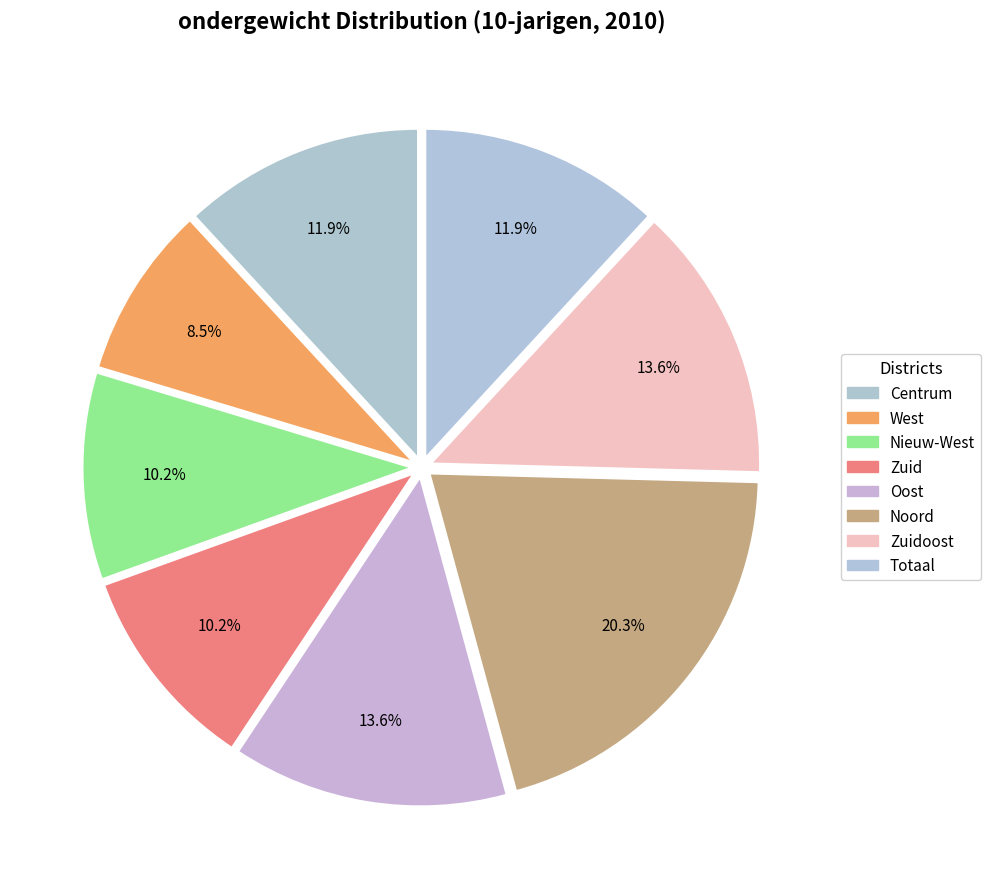

Is there a majority slice in this chart?

No